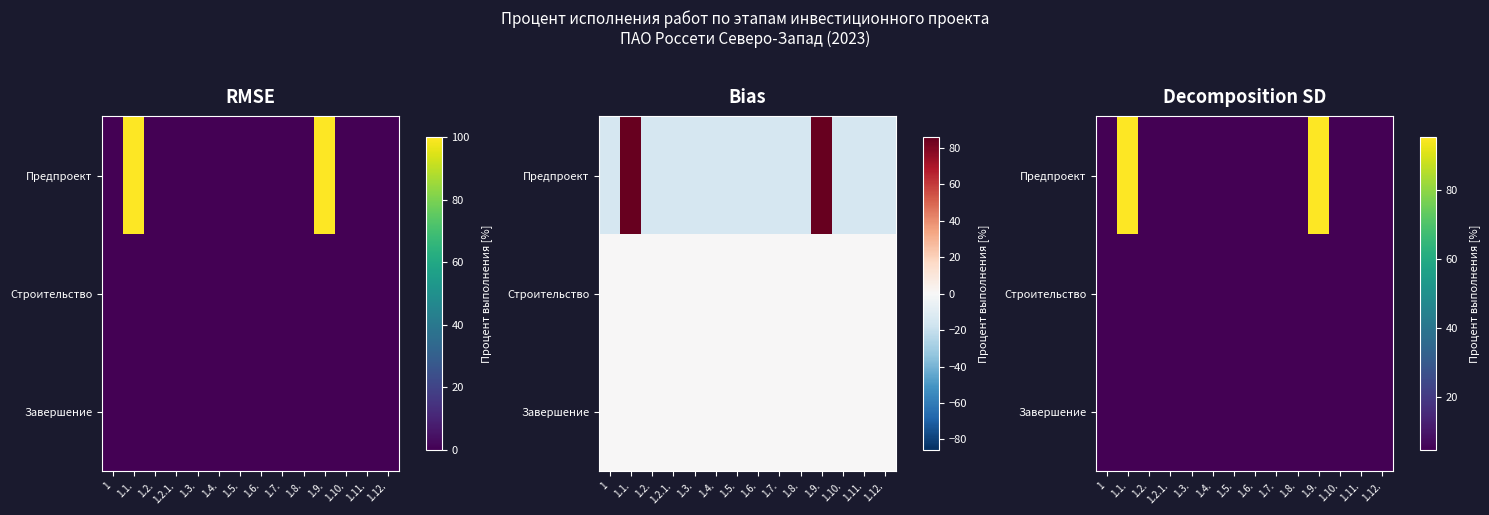

Rank the series by their maximum value, from lowest to highest.

Строительство, Завершение, Предпроект